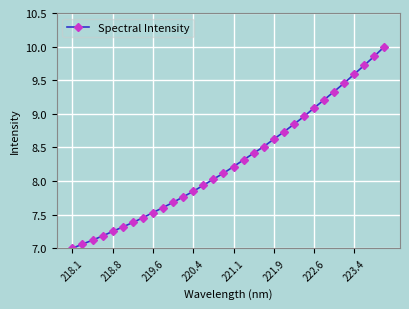

What is the greatest value displayed?

10.0